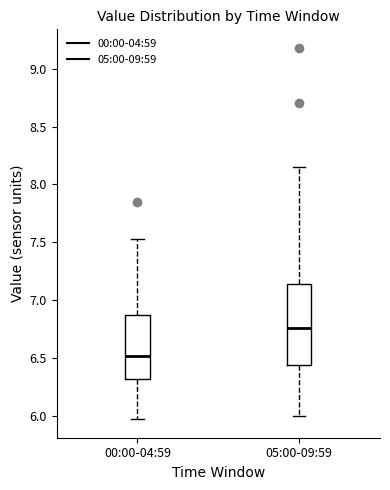

Comparing the boxes themselves (not the whiskers), which one is the tallest?

05:00-09:59